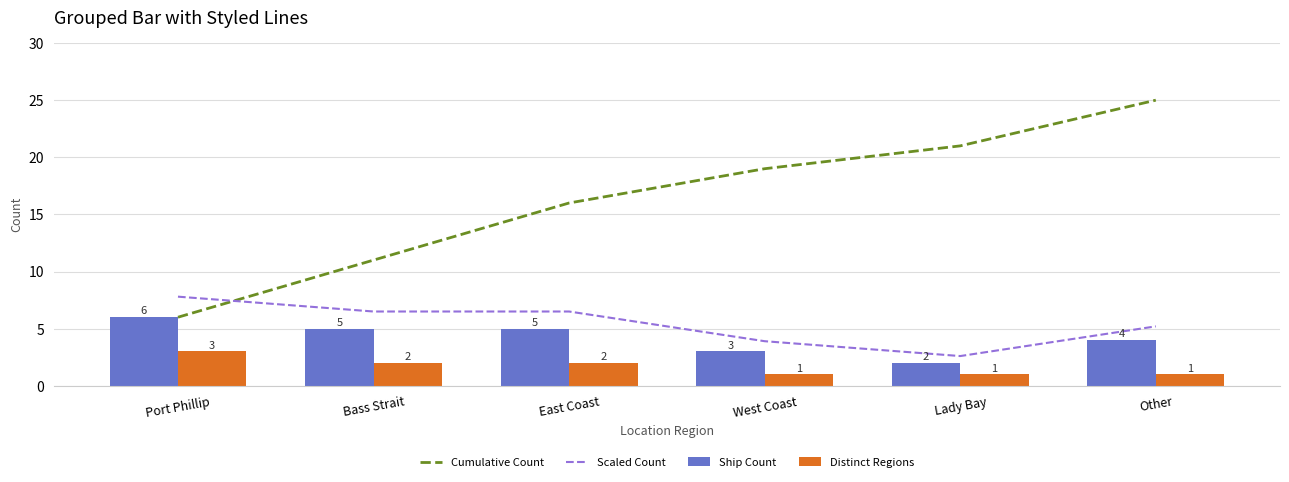

What is the sum of the Cumulative Count values at Port Phillip and Lady Bay?

27.0